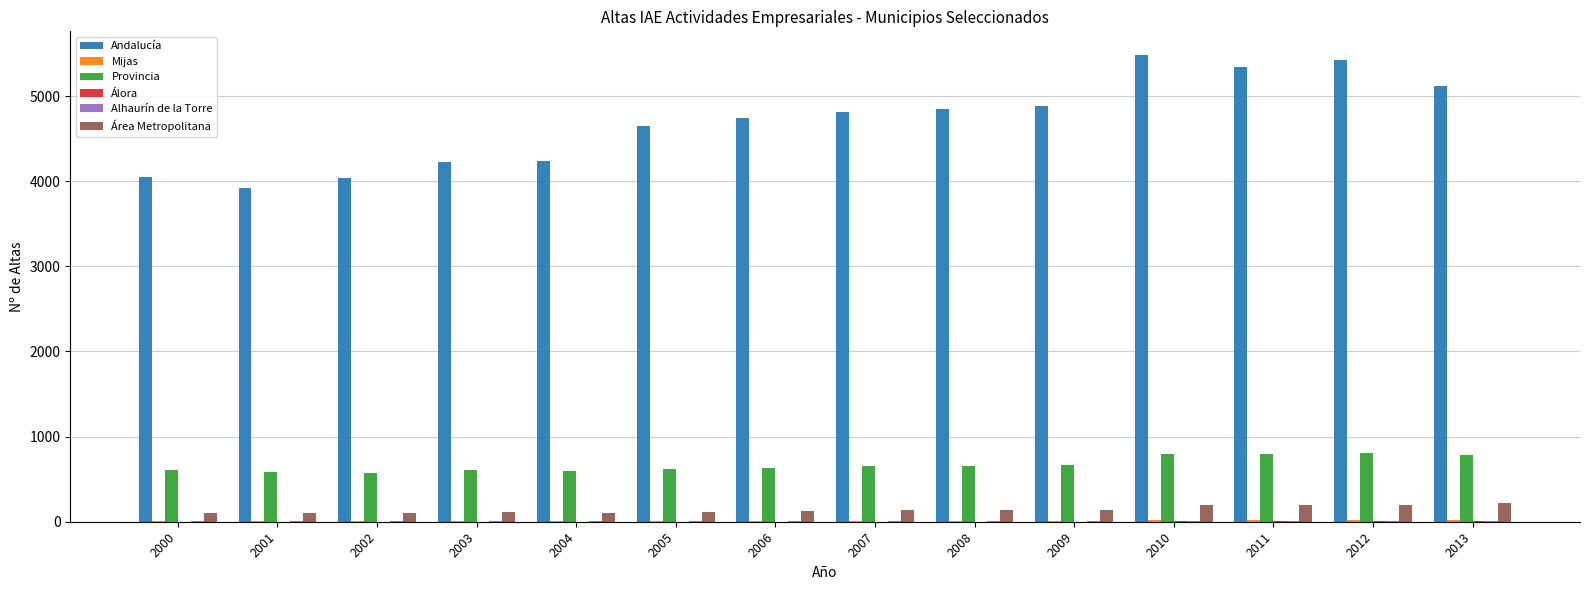

Which series has the largest total across all categories?

Andalucía